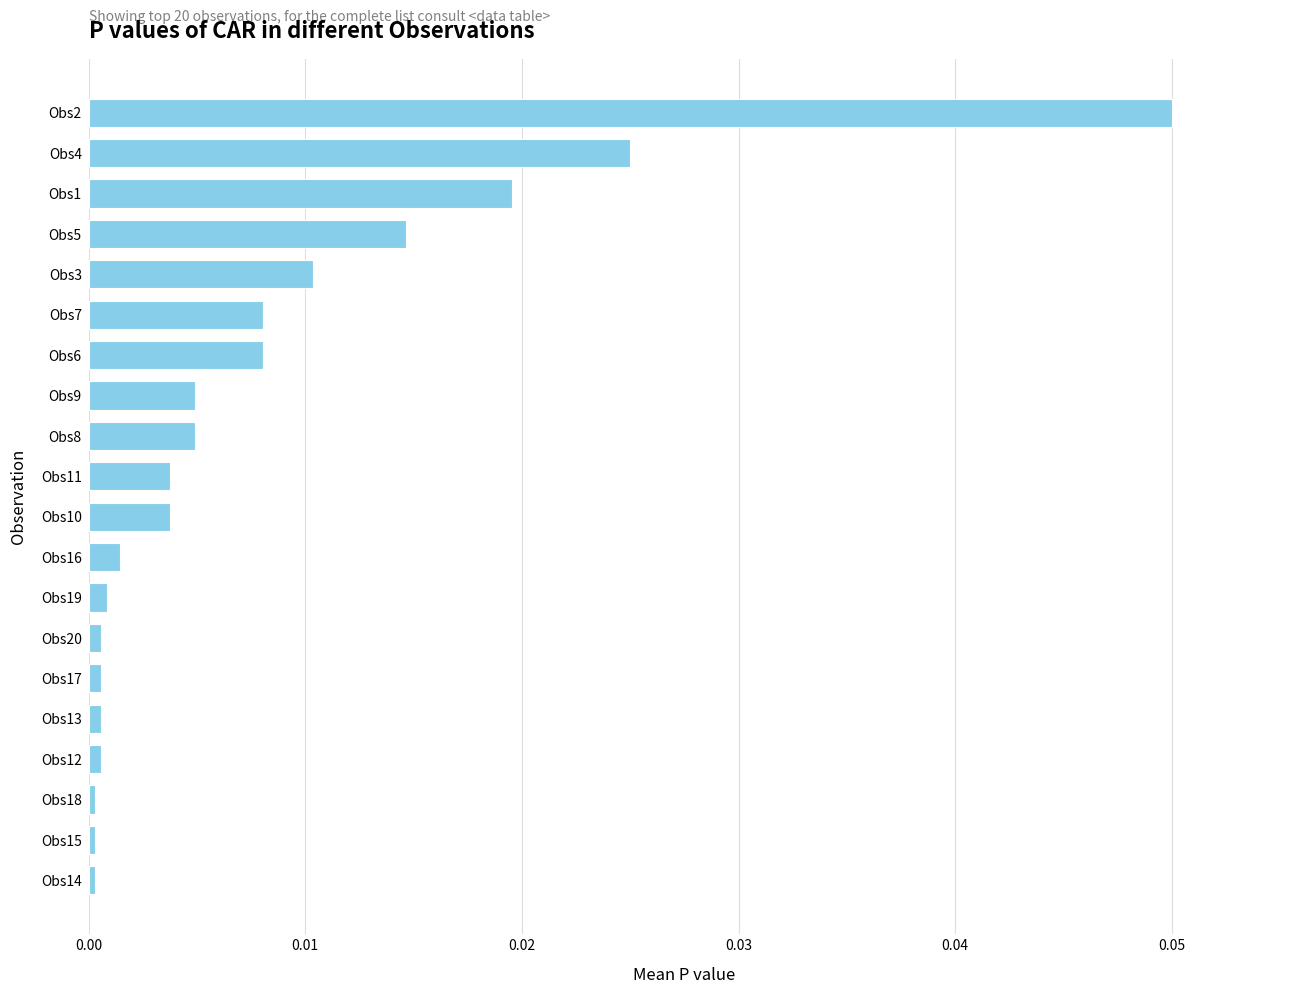

The chart shows a value of 0.0 at Obs8. True or false?

True